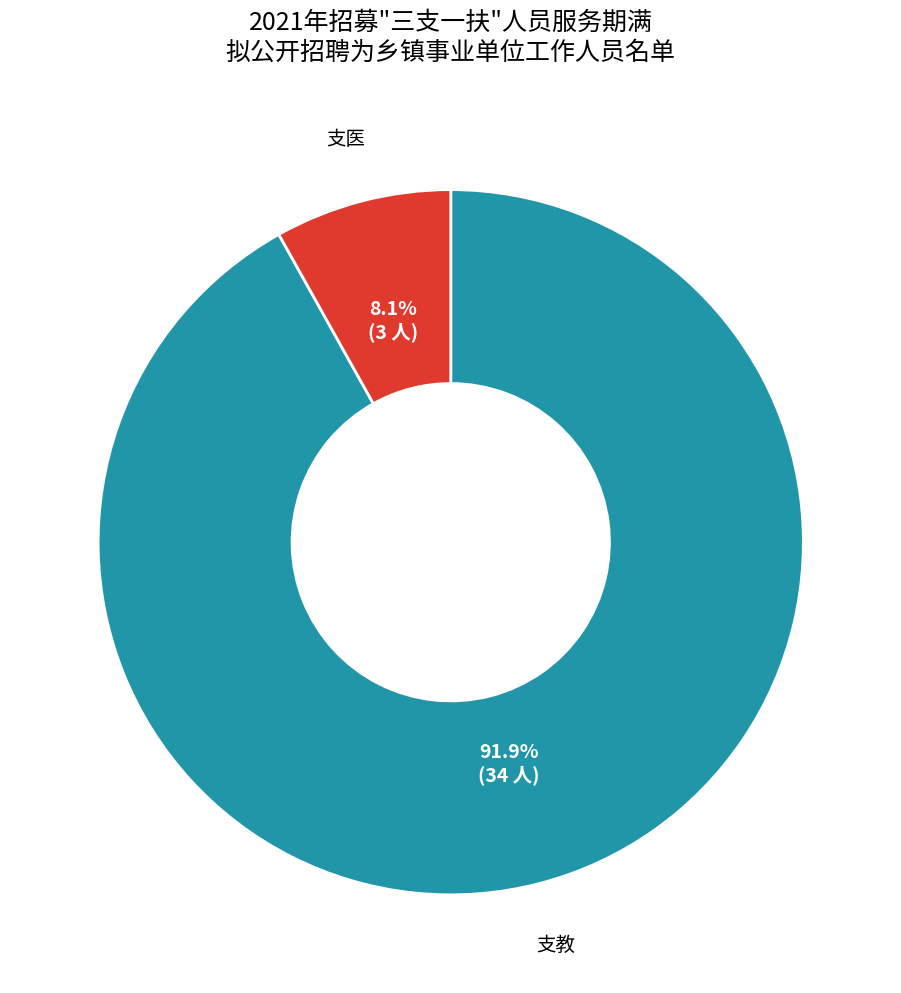

What is the ratio of the value at 支教 to the value at 支医?

11.3